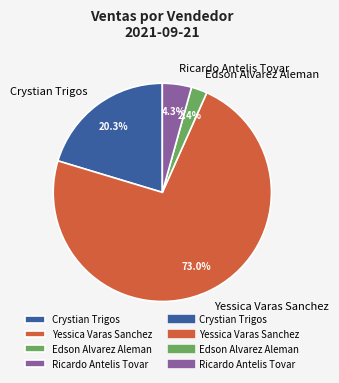

How many slices are in this pie chart?

4